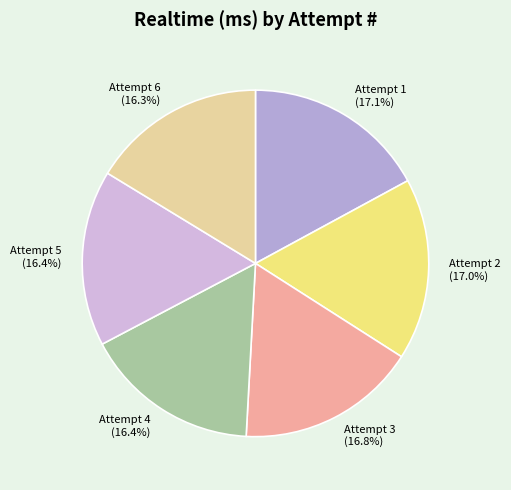

What percentage is the Attempt 1 slice, to the nearest percent?

17%